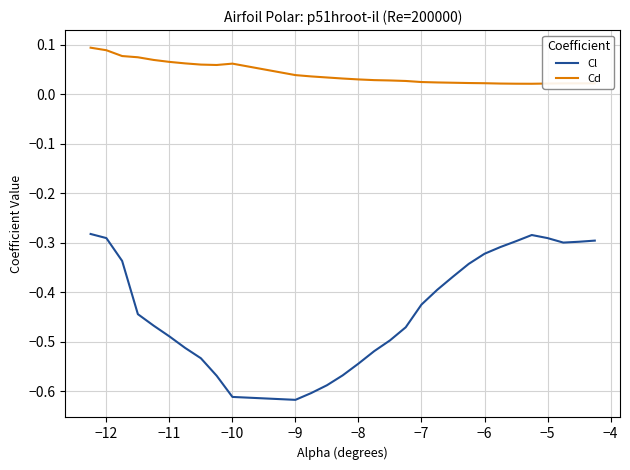

Which series has the largest total across all categories?

Cd